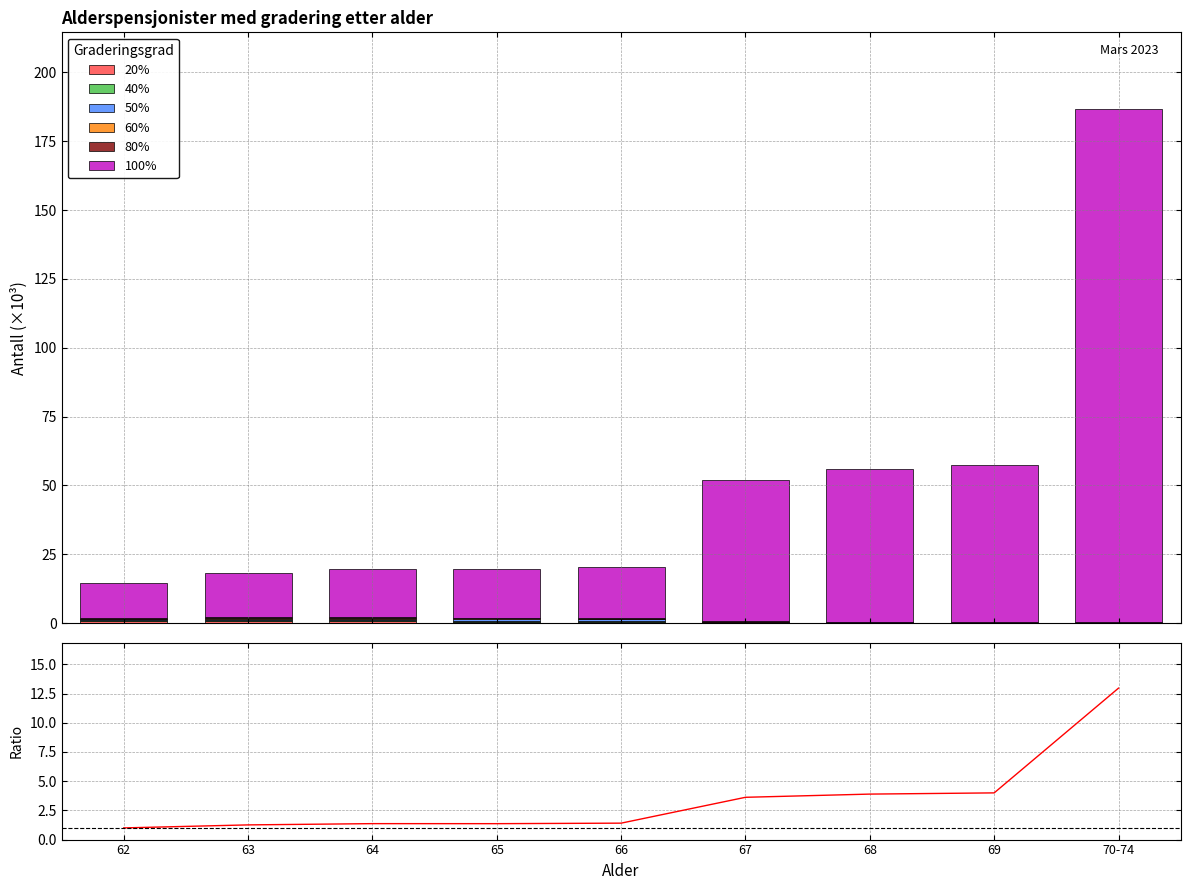

How many data points in 100% are above 18404?

4